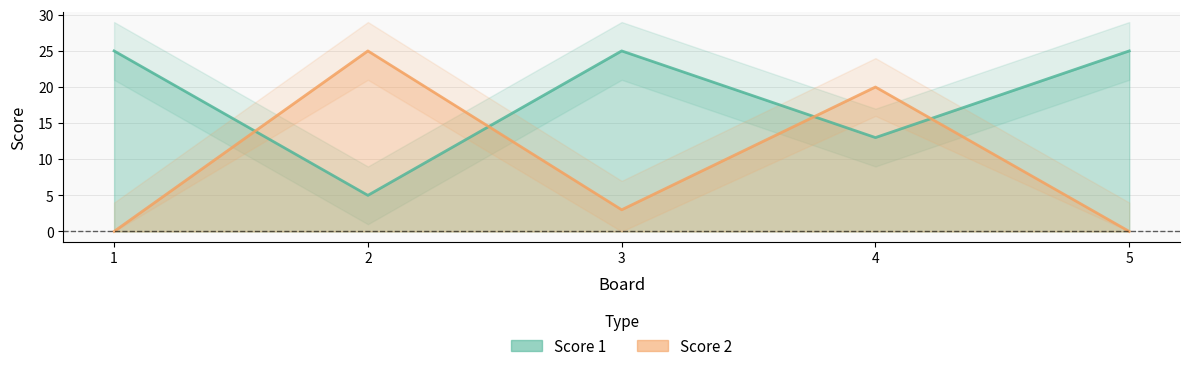

Reading left to right, list all the values displayed in this chart.

Score 1: 25	5	25	13	25
Score 2: 0	25	3	20	0